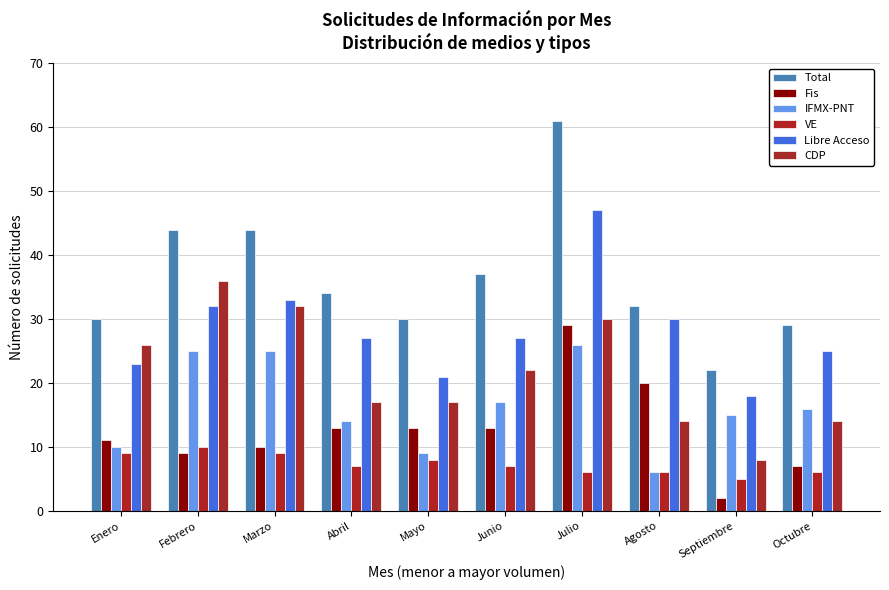

The Libre Acceso series shows 33 at Marzo. True or false?

True